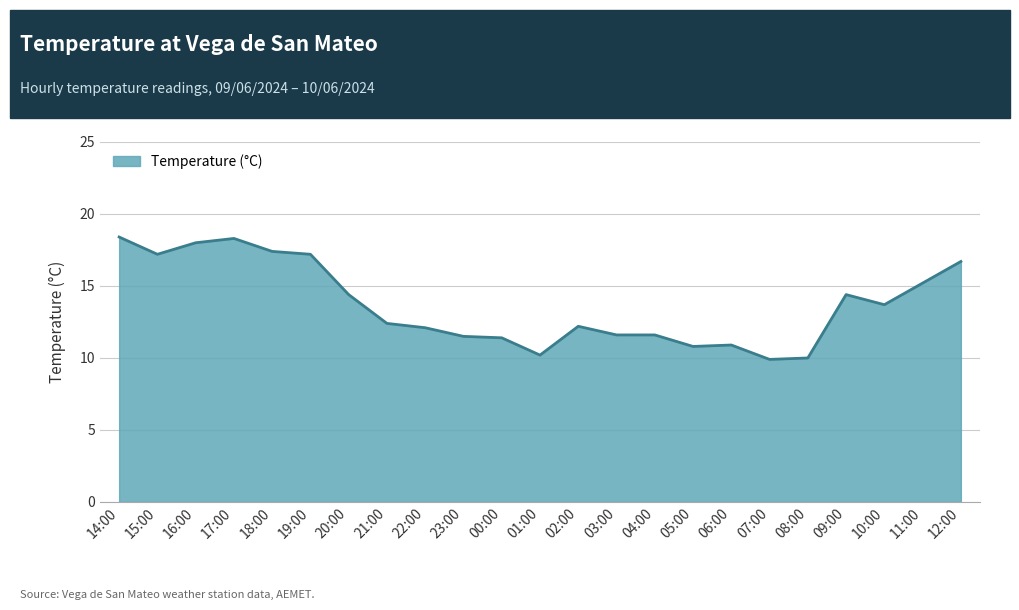

What is the maximum value shown in the chart?

18.4